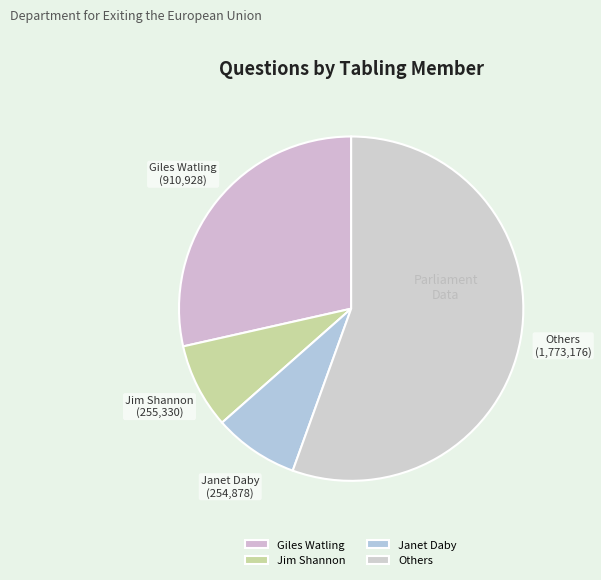

What is the largest slice in the pie chart?

Others